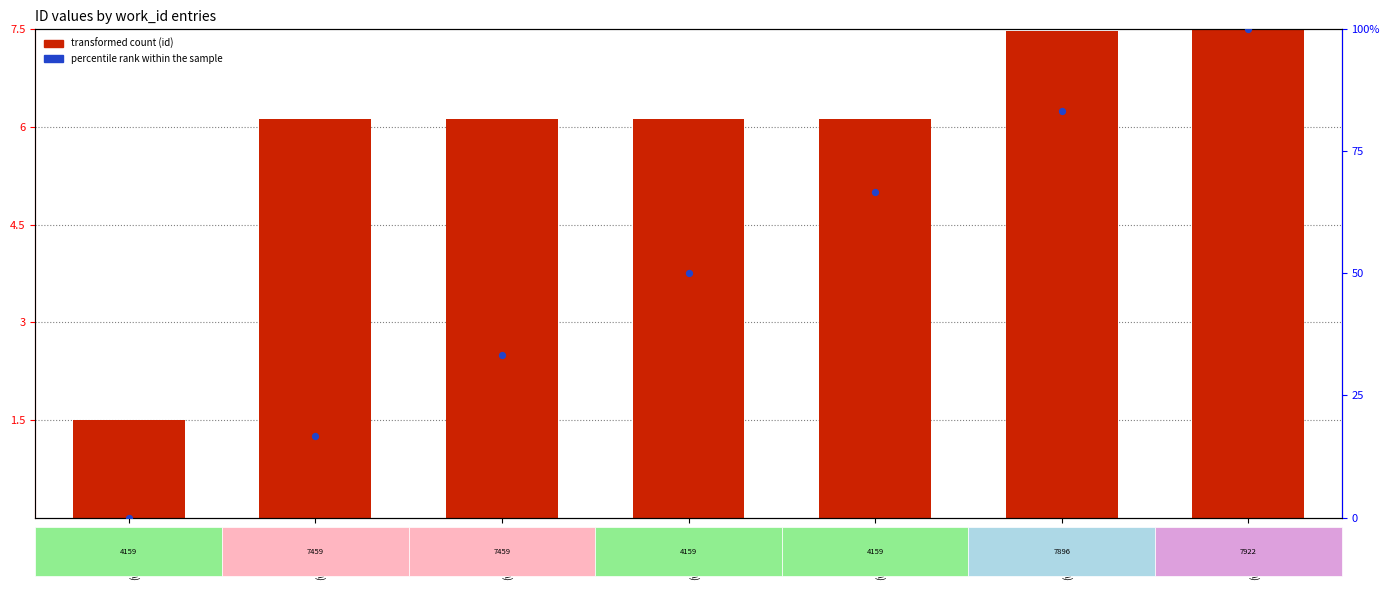

What are all the series names shown in the legend?

transformed count (id), percentile rank within the sample